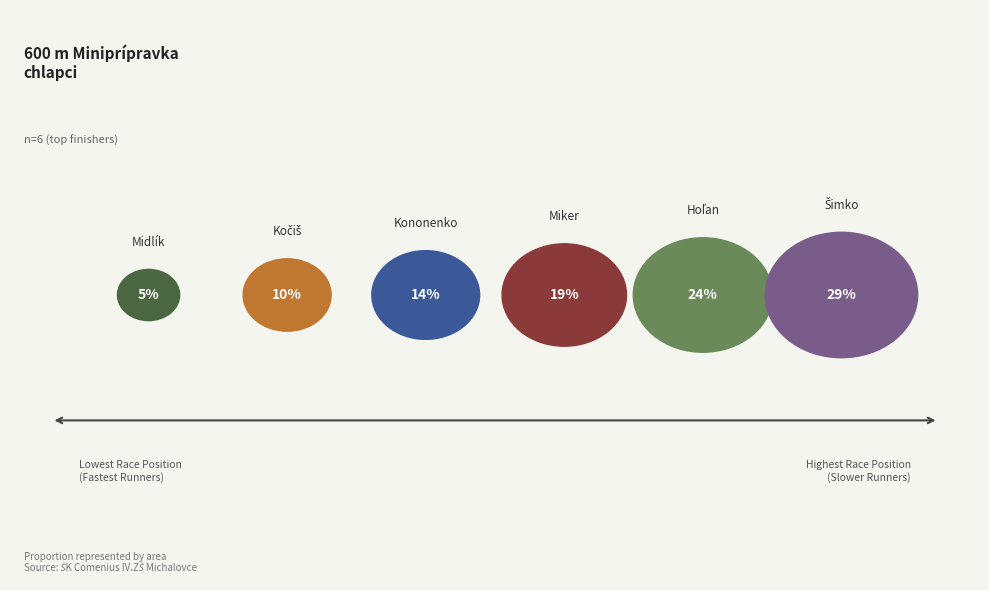

Does Pestúch Nikolas account for over 50% of the chart?

No